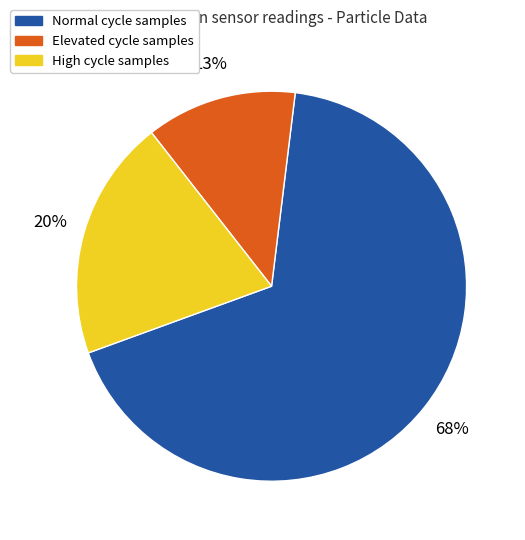

Count the number of slices in the pie.

3